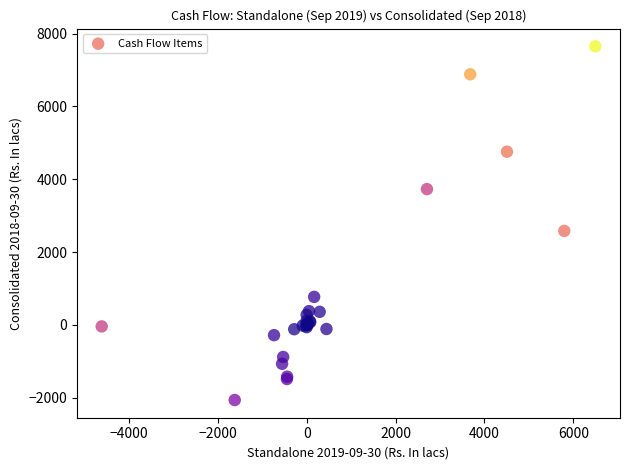

What Y value in the scatter plot is closest to 2792?

2580.6